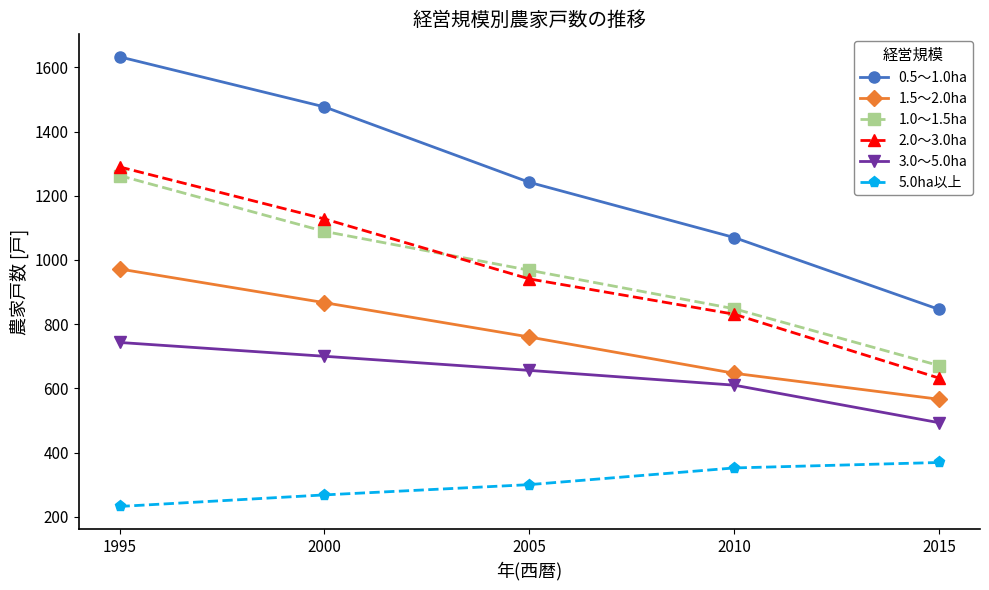

What is the difference between the 1.0～1.5ha values at 2005 and 2015?

297